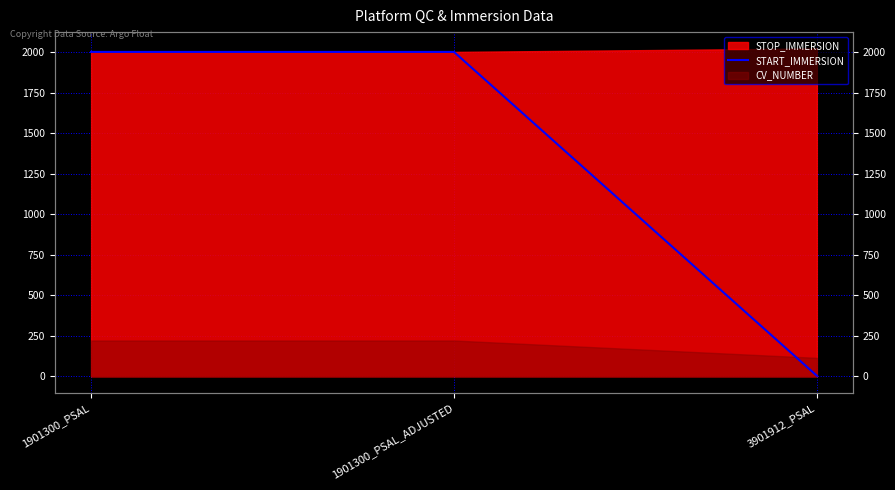

Does the chart display data point markers on the line(s)?

No